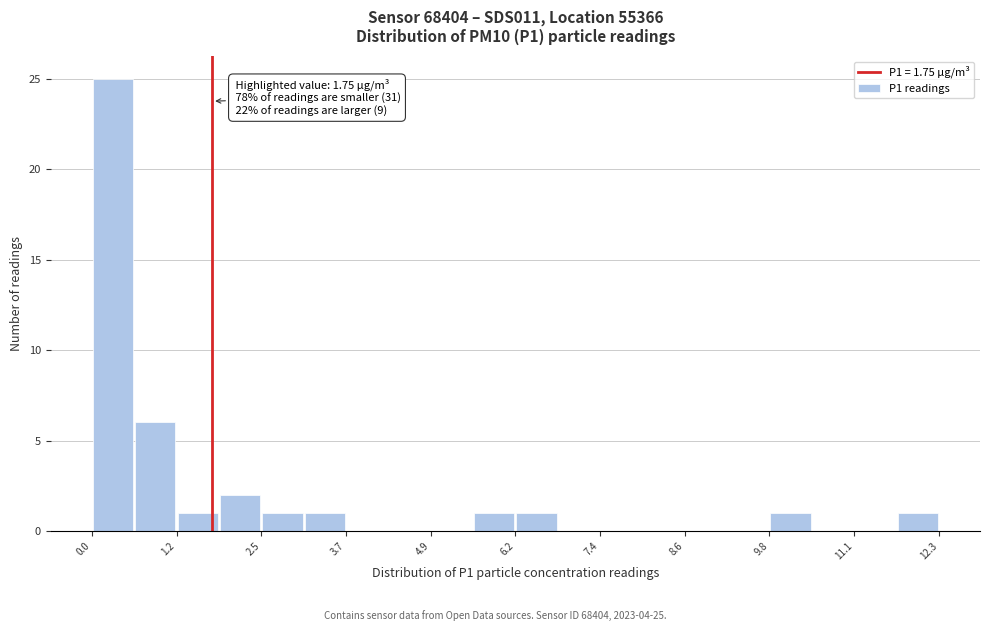

Read against the x-axis, roughly where is the centre of the tallest bar?

0.4